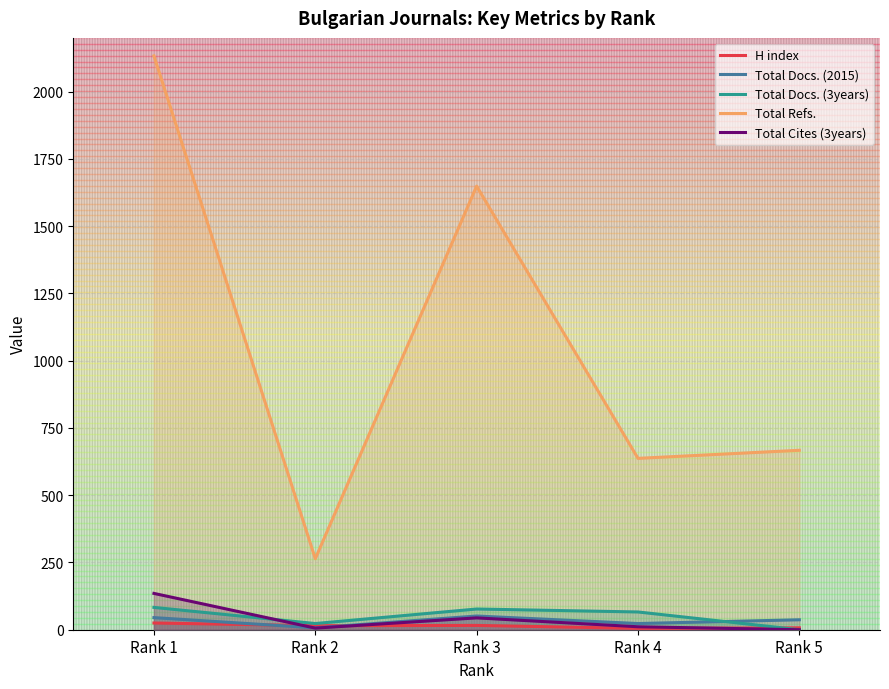

Reading left to right, list all the values displayed in this chart.

H index: 25	15	16	5	7
Total Docs. (2015): 45	7	51	23	37
Total Docs. (3years): 83	23	77	66	0
Total Refs.: 2133	264	1649	637	667
Total Cites (3years): 135	6	44	11	0